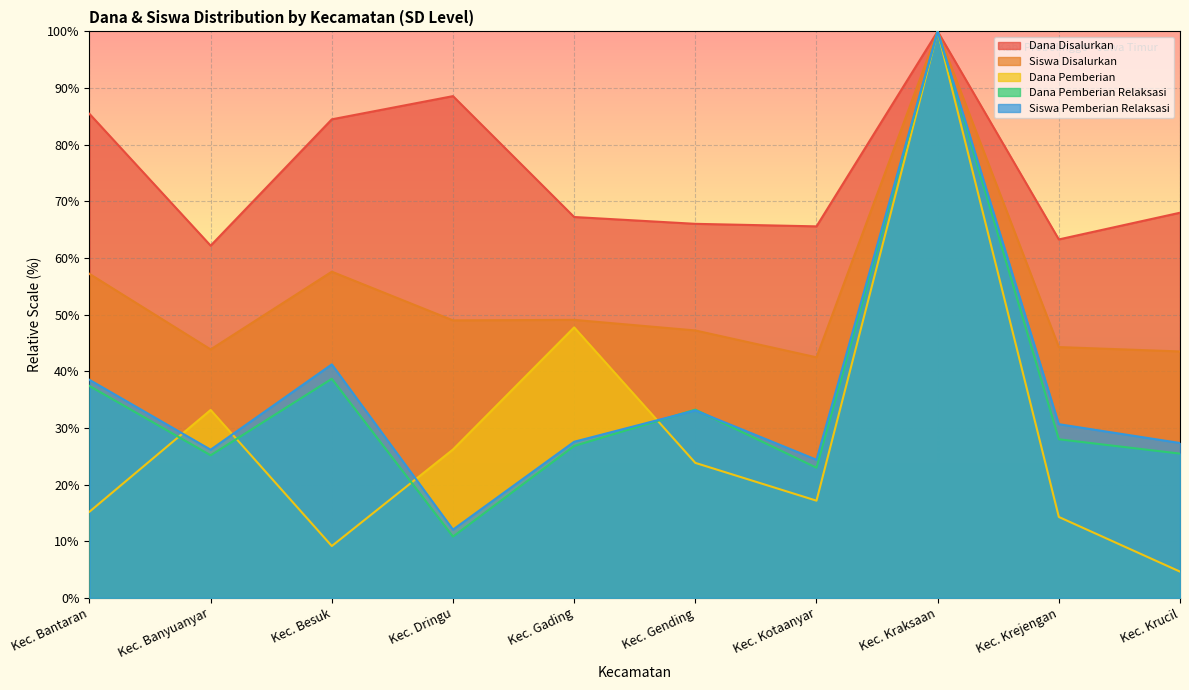

What position from the right is Kec. Dringu?

7